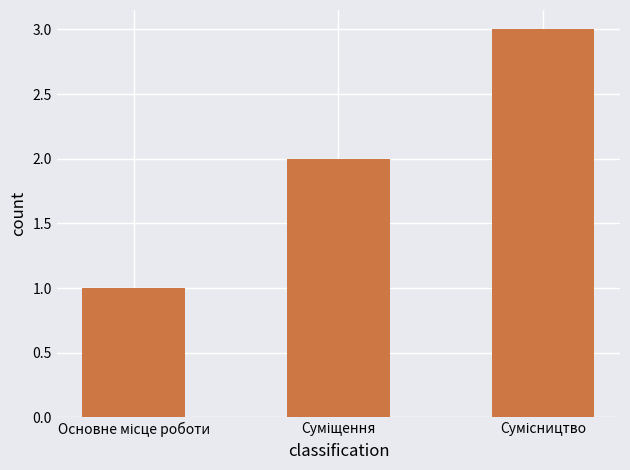

What is the sum of all values?

6